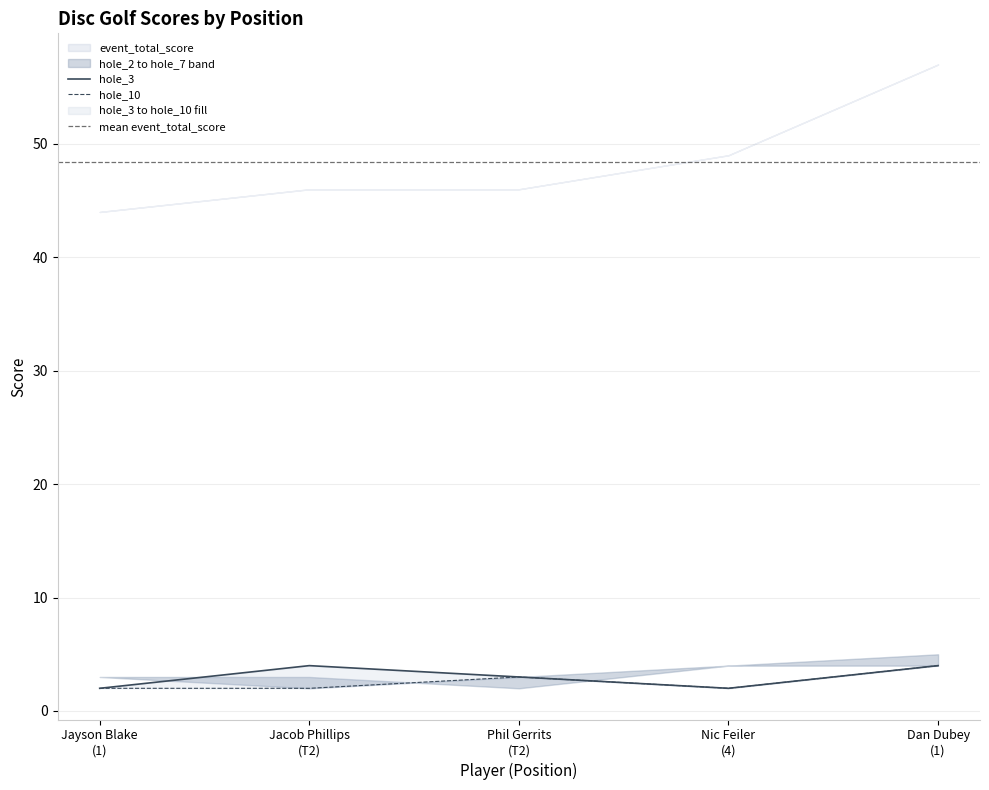

What is the minimum value for hole_2?

2